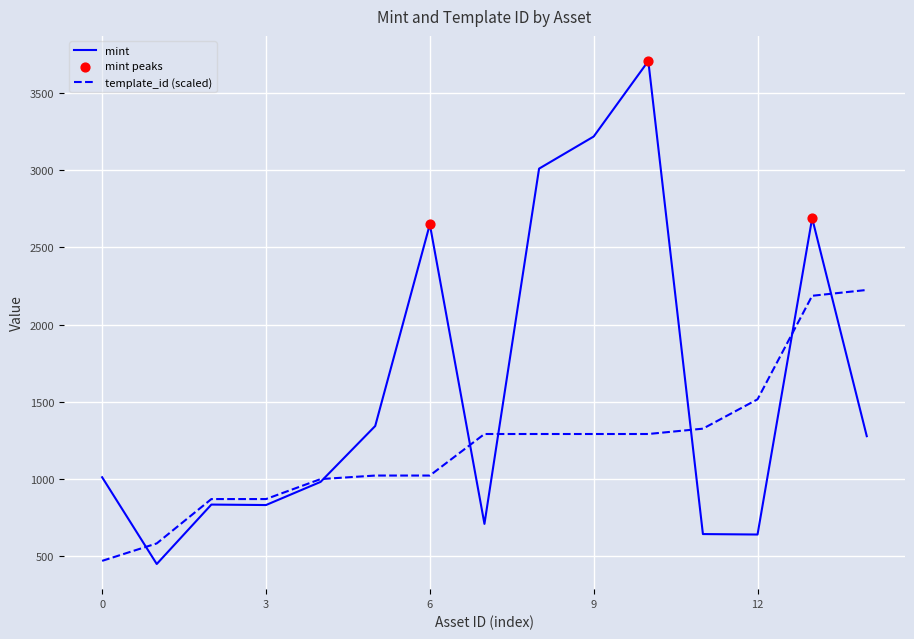

Which series has the largest total across all categories?

mint